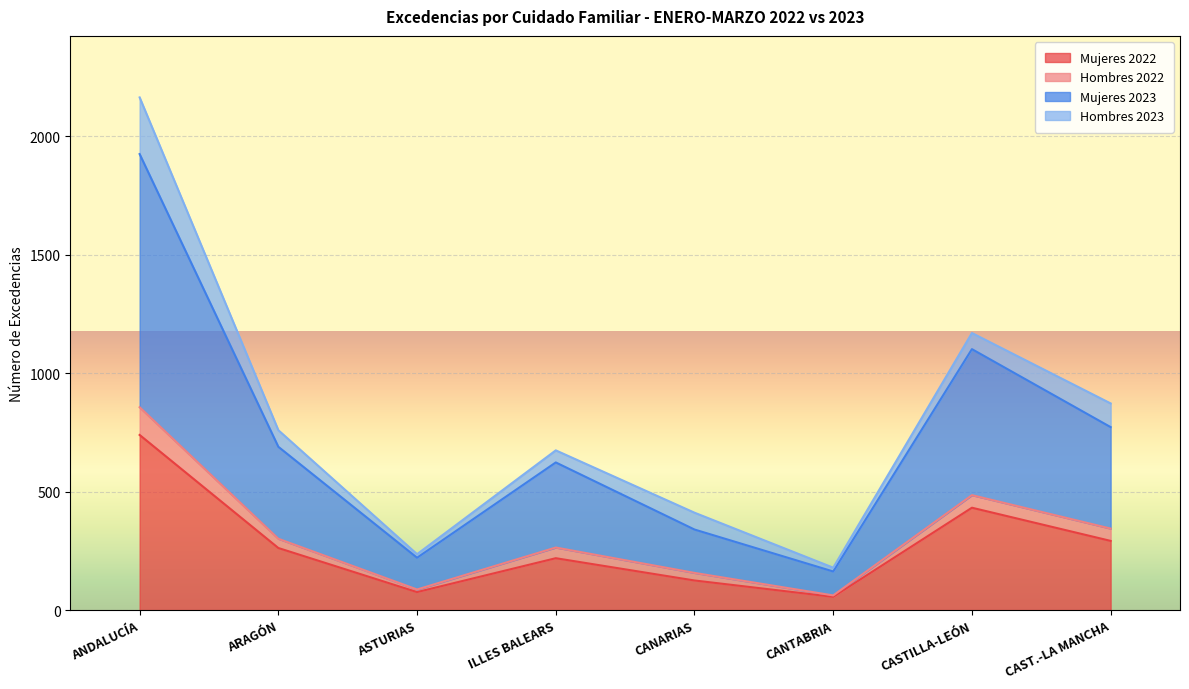

Is it true that Hombres 2022 equals 435 at ARAGÓN?

False